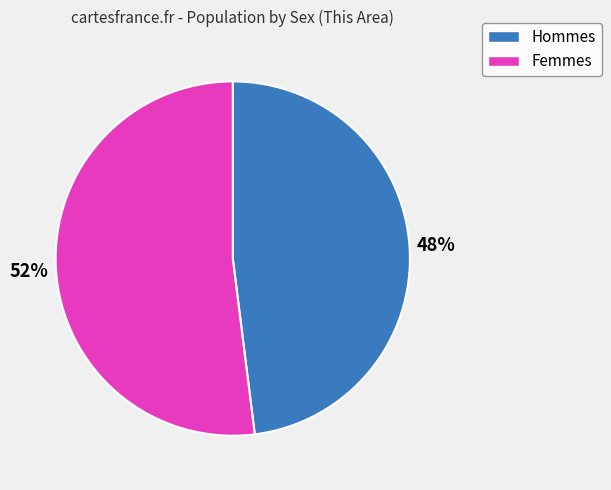

Is there any slice that represents more than half of the pie?

Yes